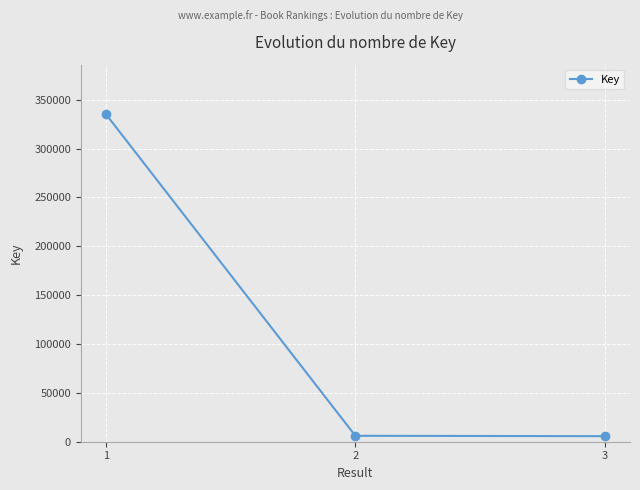

What is the difference between the second highest and minimum values?

399